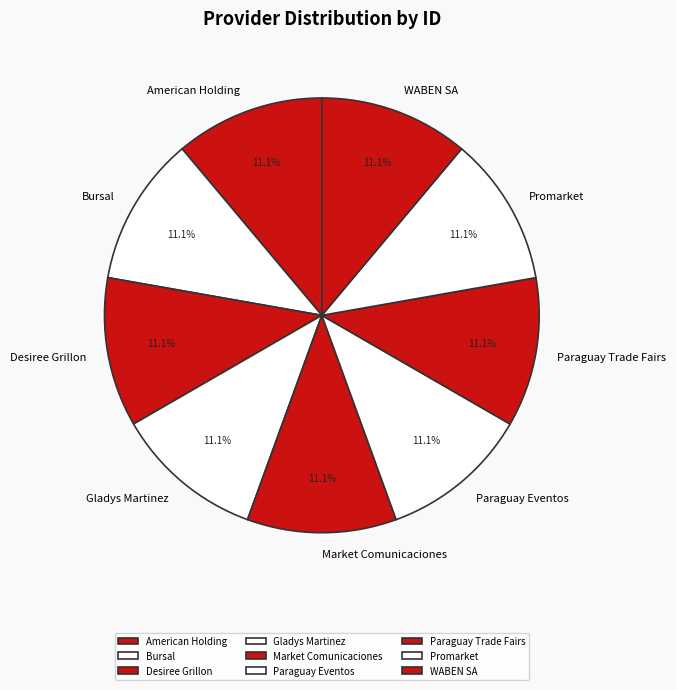

The Promarket slice represents 11% of the pie. True or false?

True